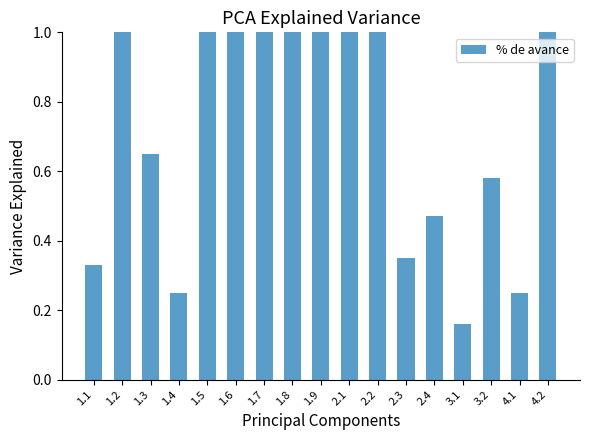

What is the label of the 14th bar from the left?

3.1